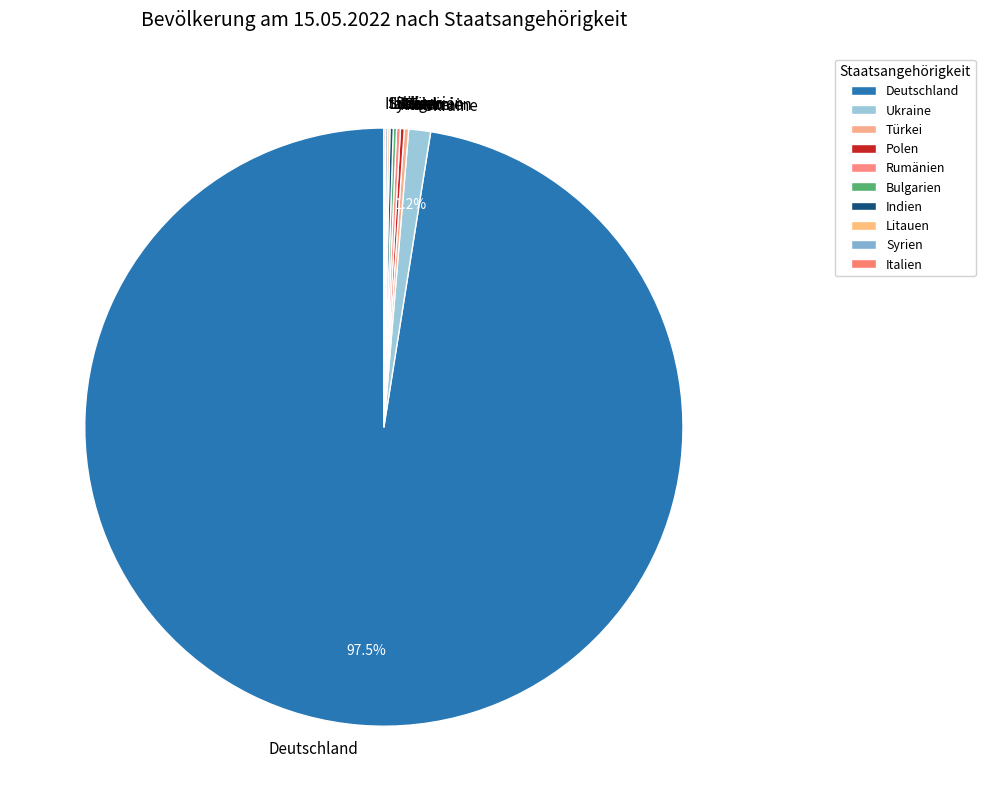

Which slice is the largest?

Deutschland